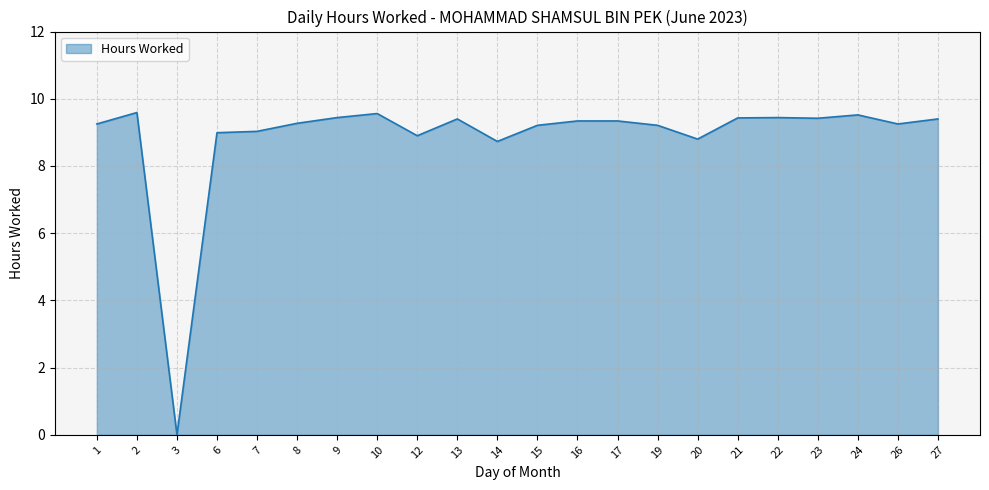

Which category has the lowest value across all series?

3